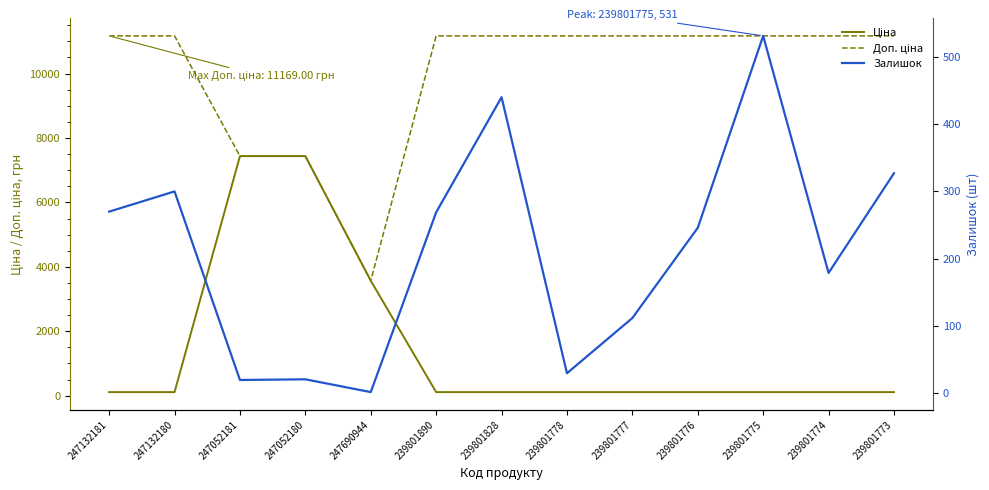

What position from the right is 247132181?

13